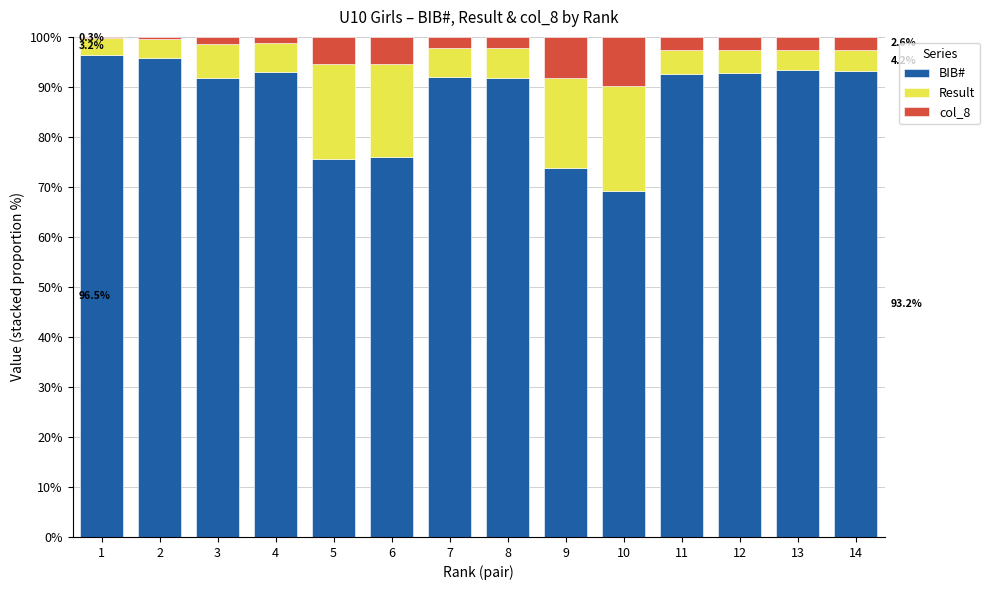

What is the lowest value of the BIB# series?

69.1